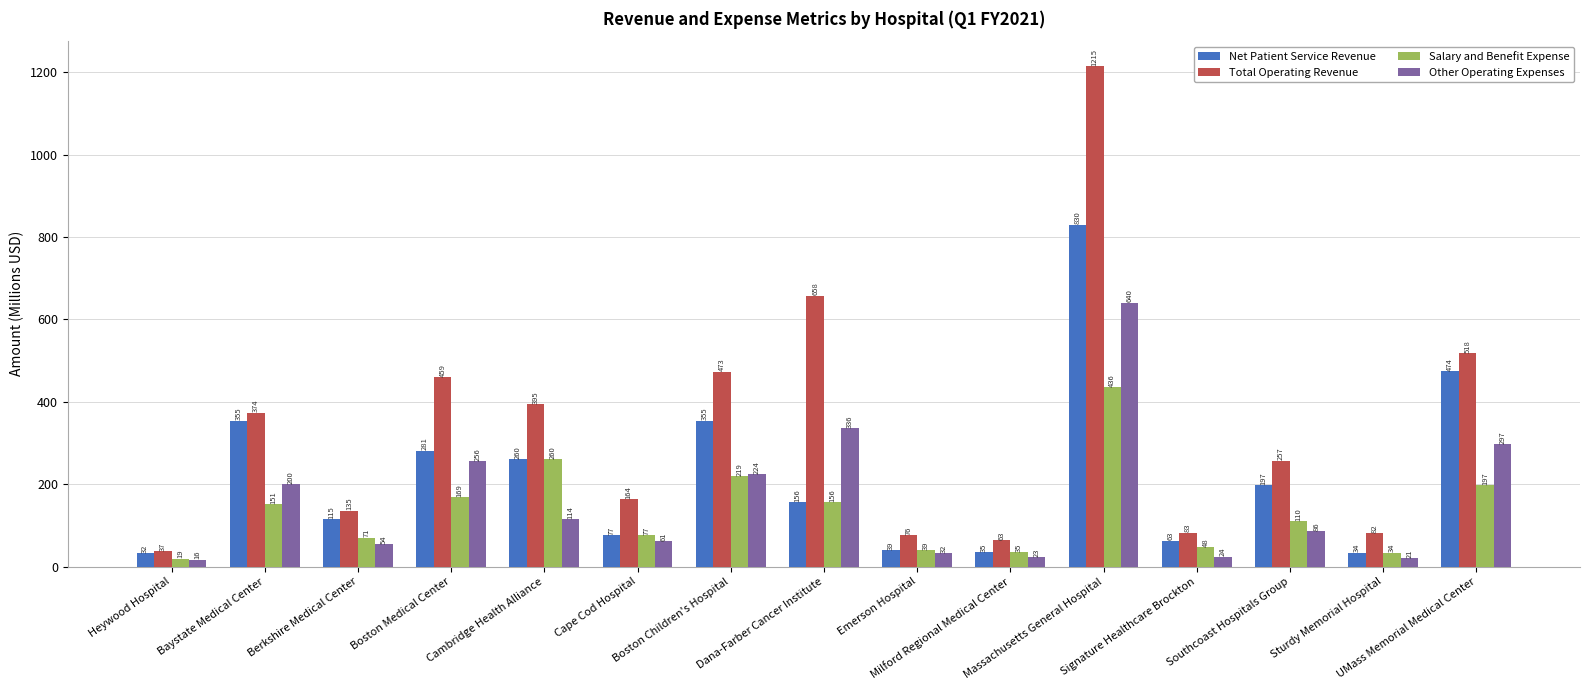

Where is Net Patient Service Revenue nearest to the value 430?

UMass Memorial Medical Center